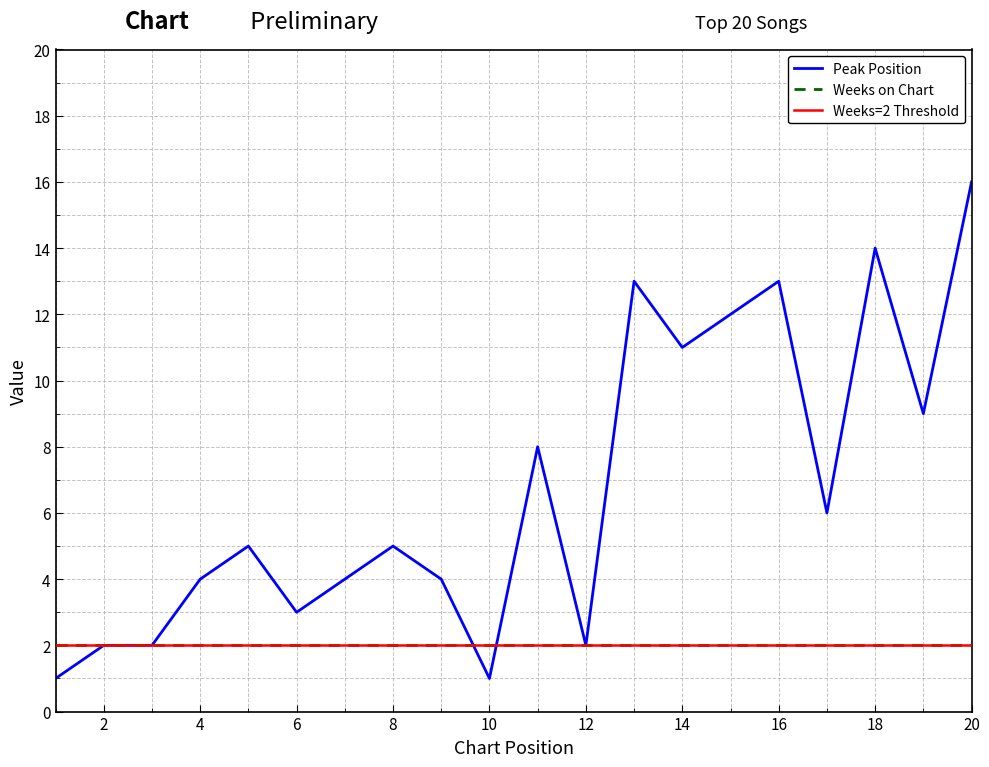

Reading left to right, what are all the values shown in this chart?

1	2	2	4	5	3	4	5	4	1	8	2	13	11	12	13	6	14	9	16